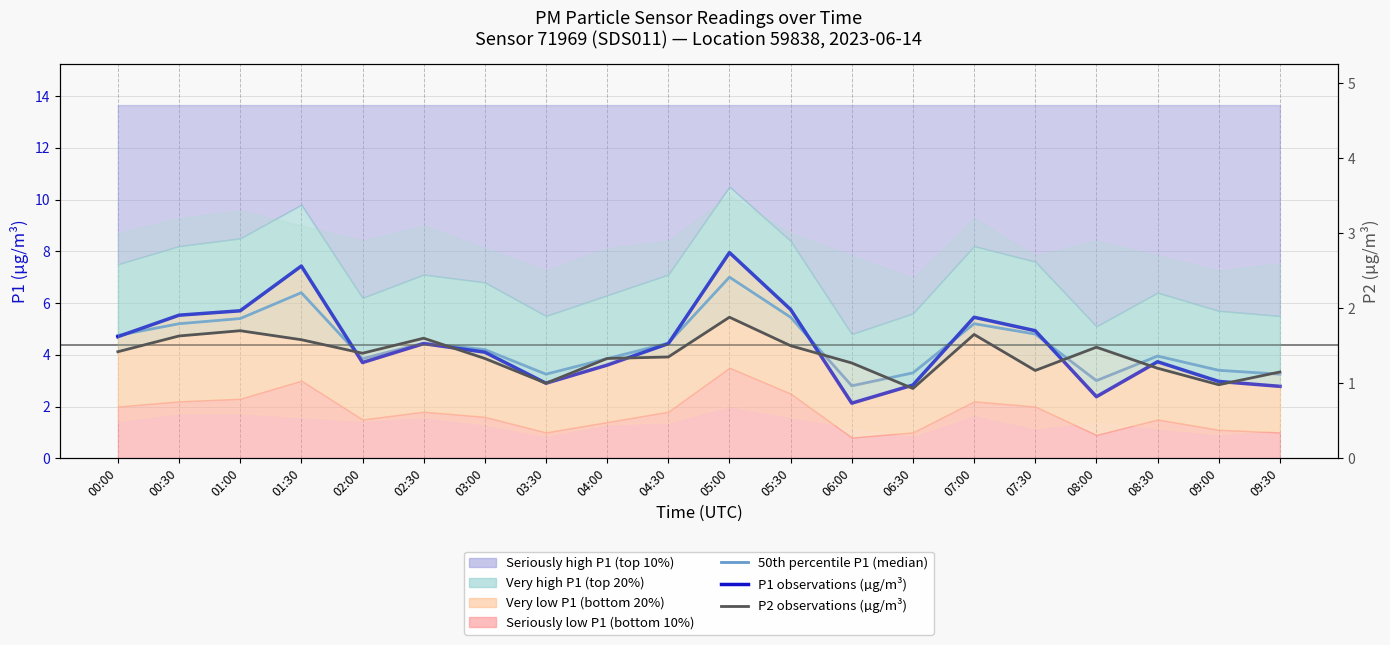

What is the label of the 3rd point from the right?

08:30